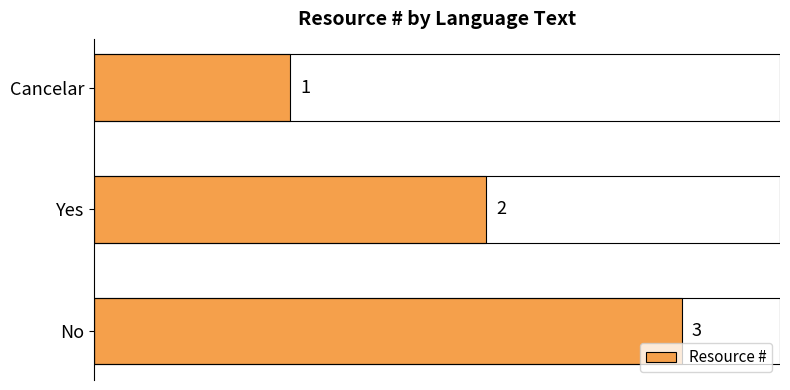

What is the label of the 3rd bar from the top?

No